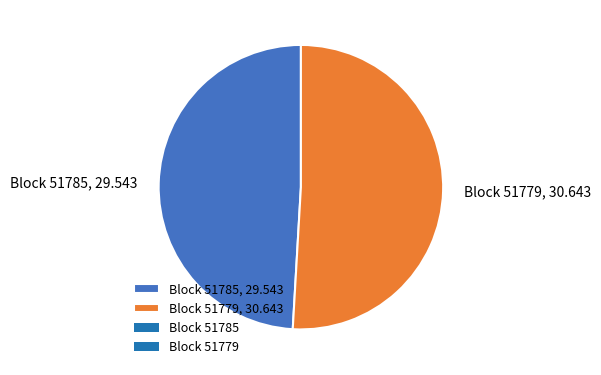

Rank the categories by value from highest to lowest.

Block 51779, 30.643, Block 51785, 29.543